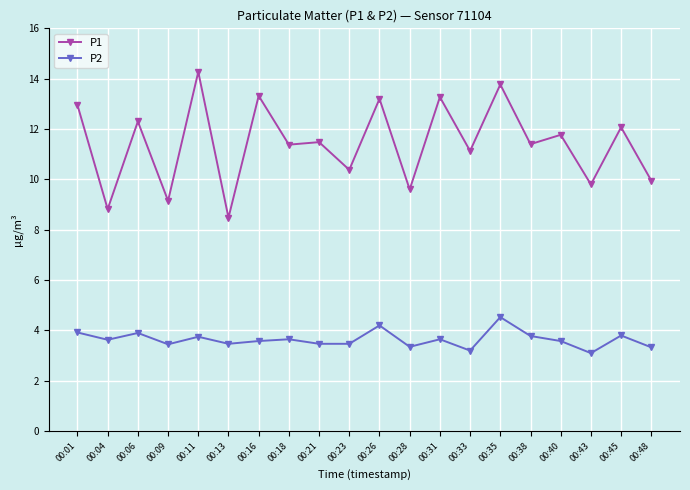

At which label does P1 first exceed 11?

00:01